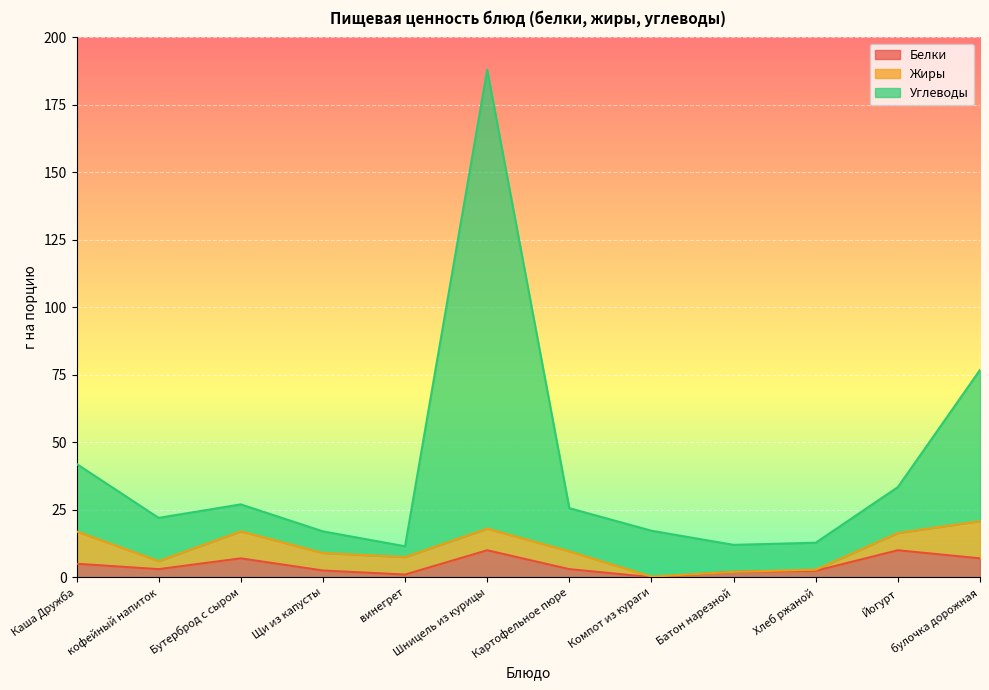

Which series changed the most between кофейный напиток and Шницель из курицы?

Углеводы